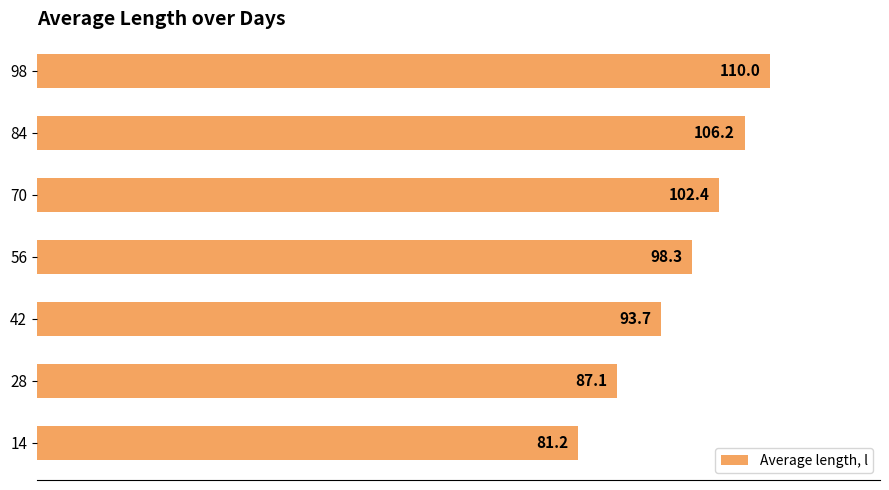

What is the maximum value shown in the chart?

110.0